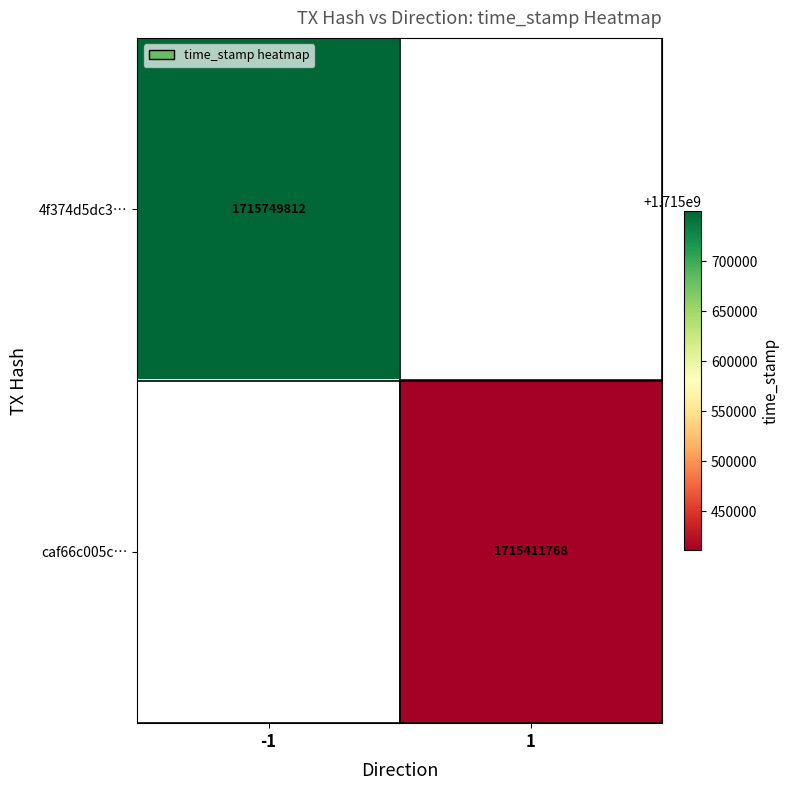

What is the greatest value displayed?

1715749812.0